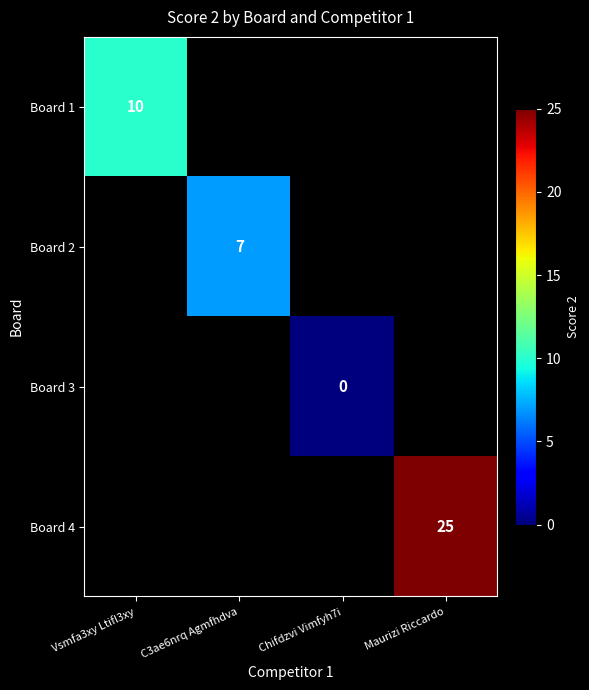

True or false: Board 1 has a value of 4 at Vsmfa3xy Ltifl3xy.

False